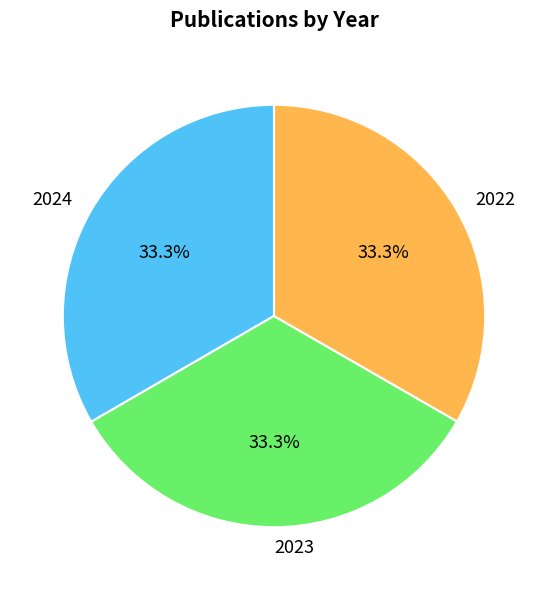

Does 2024 represent more than half of the total?

No